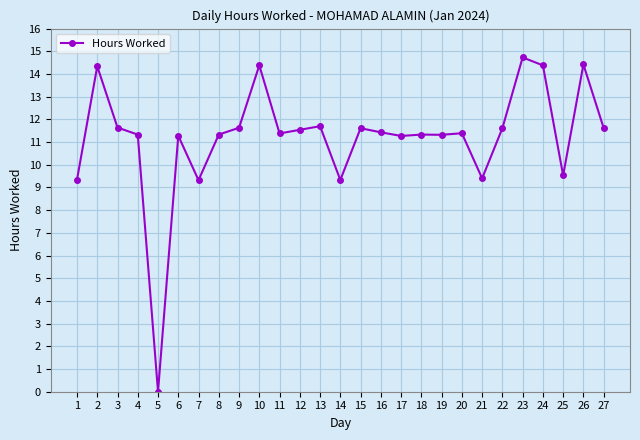

Approximately how many times larger is the value at 17 compared to 16?

1.0